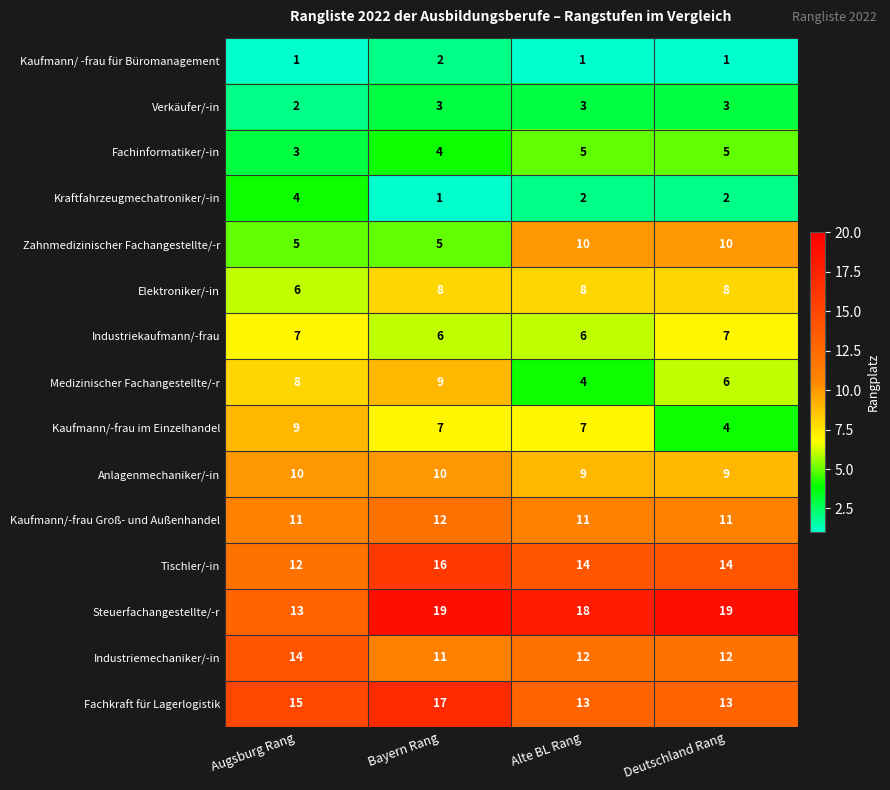

How many data points does each series have?

4